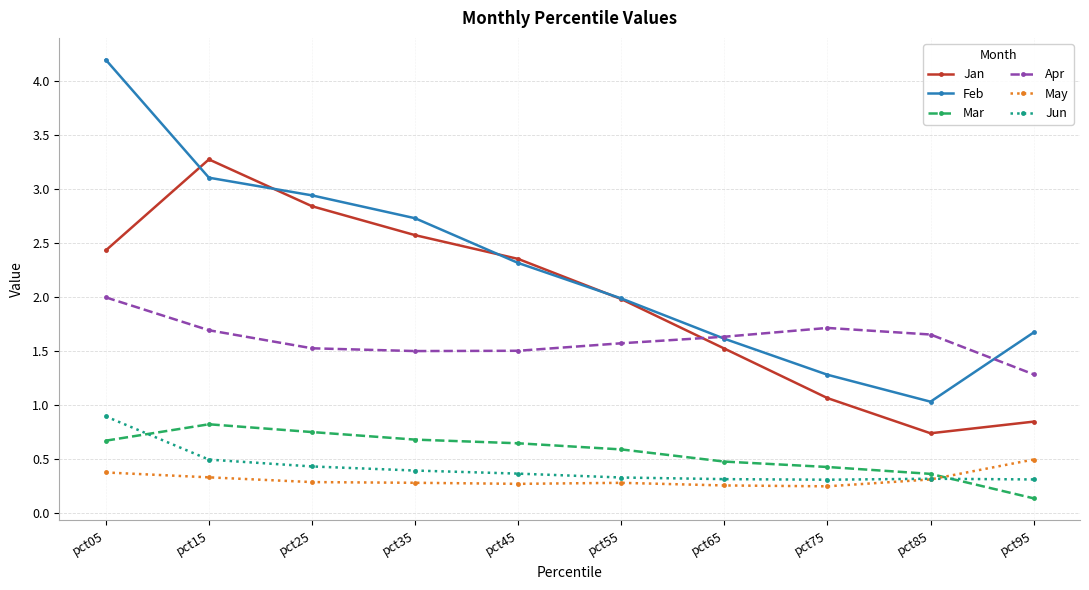

True or false: Apr and Mar cross at least once.

False